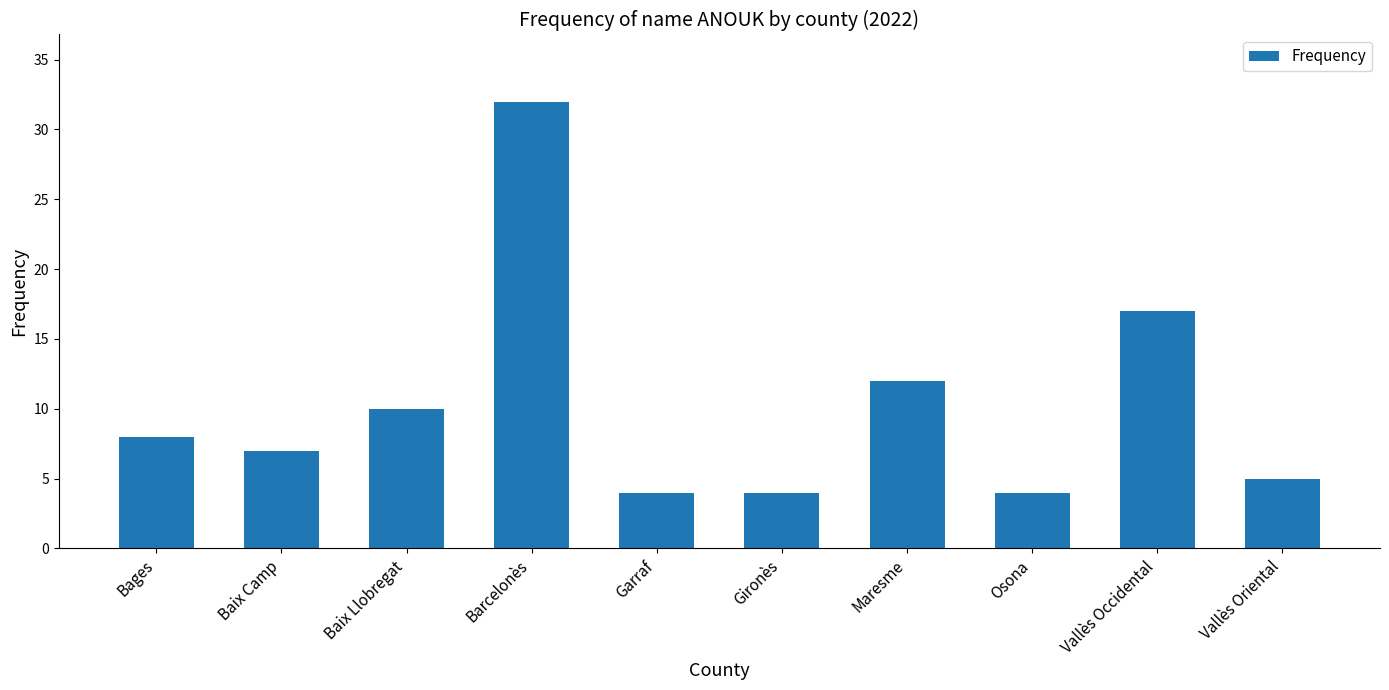

What is the difference between the second highest and second lowest values?

13